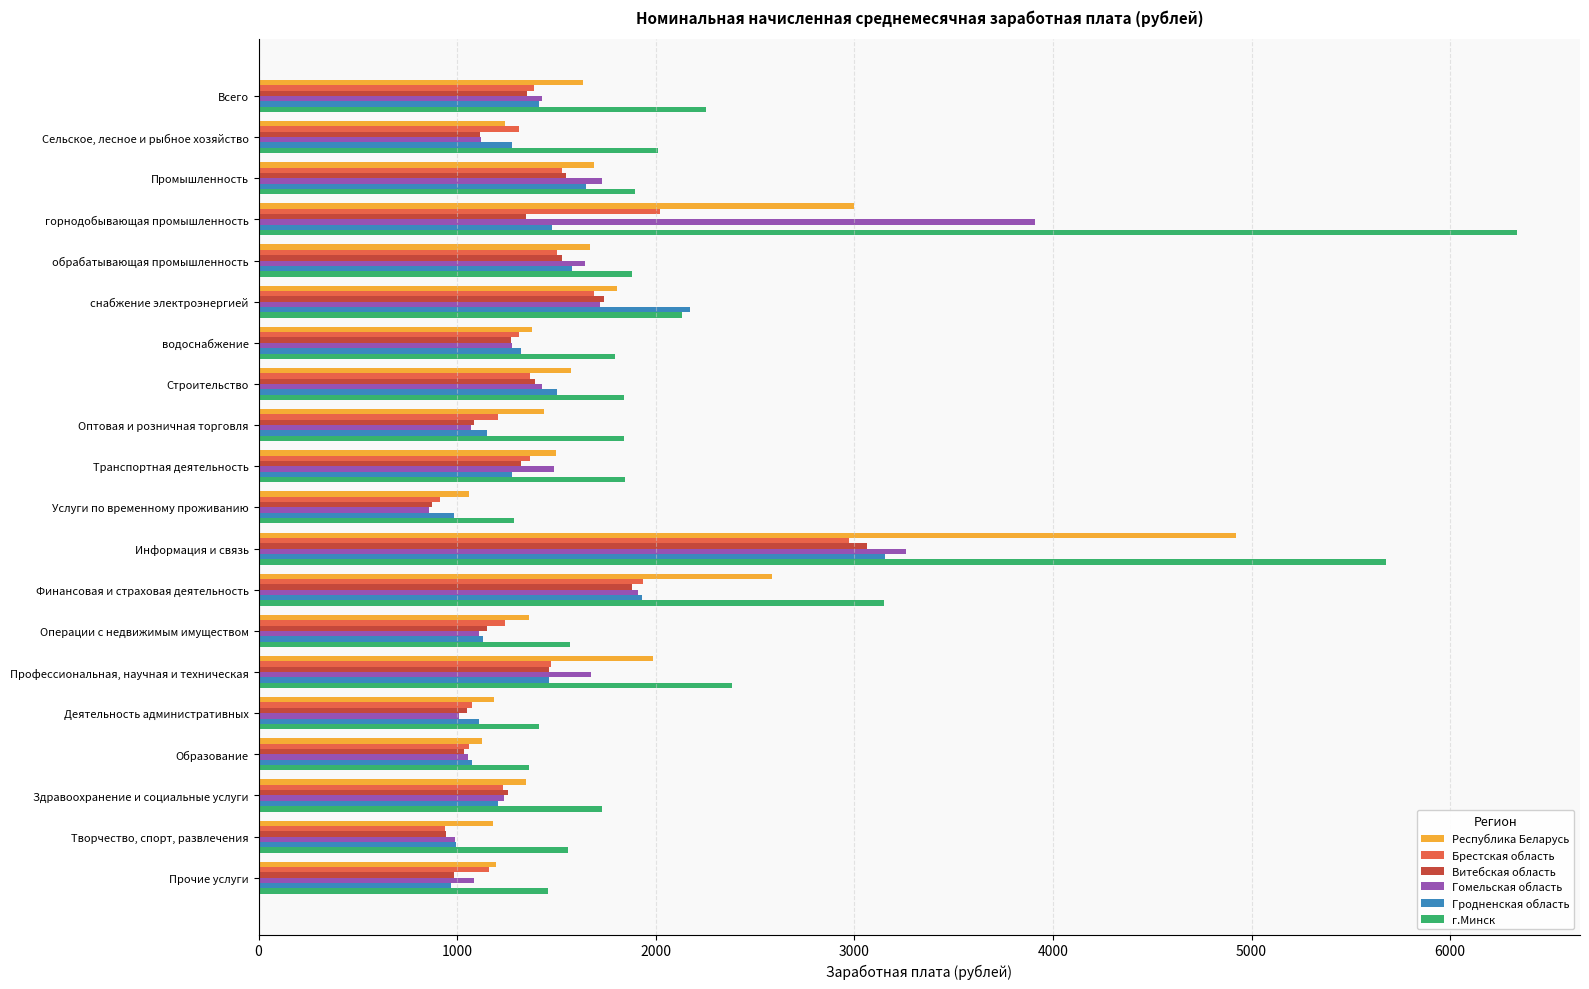

At which category is the sum across all series the highest?

Информация и связь